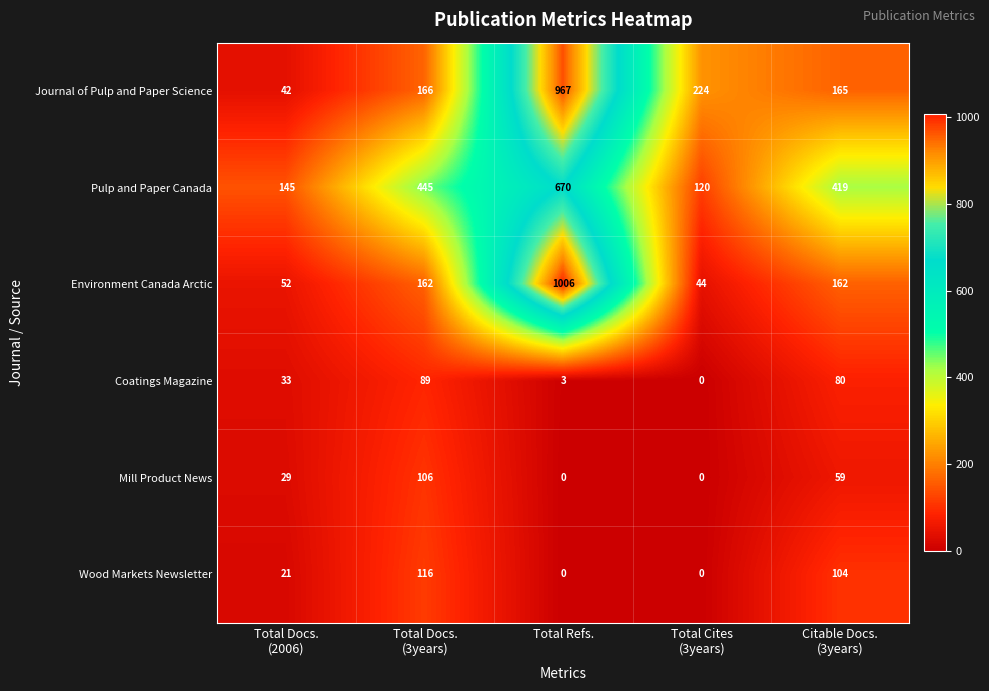

Reading right to left, what are all the values shown in this chart?

Journal of Pulp and Paper Science: 165	224	967	166	42
Pulp and Paper Canada: 419	120	670	445	145
Environment Canada Arctic: 162	44	1006	162	52
Coatings Magazine: 80	0	3	89	33
Mill Product News: 59	0	0	106	29
Wood Markets Newsletter: 104	0	0	116	21